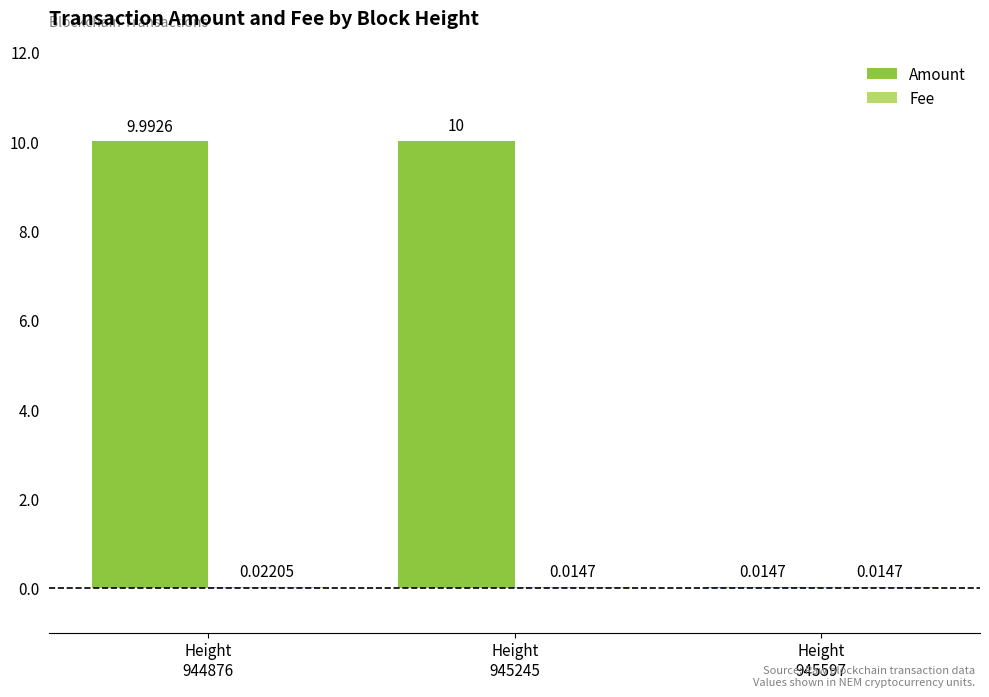

Which series has the largest total across all categories?

Amount